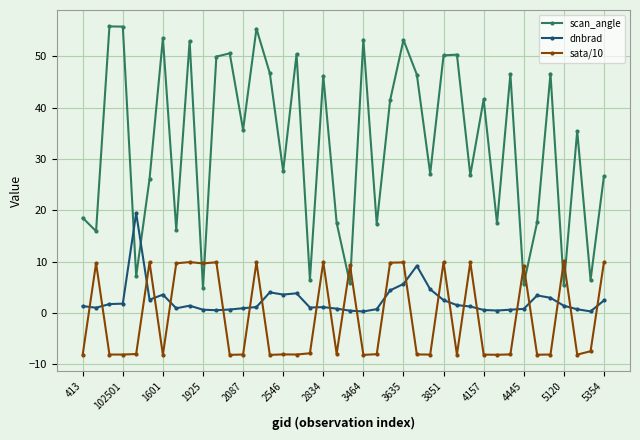

What is the lowest value of the scan_angle series?

4.9